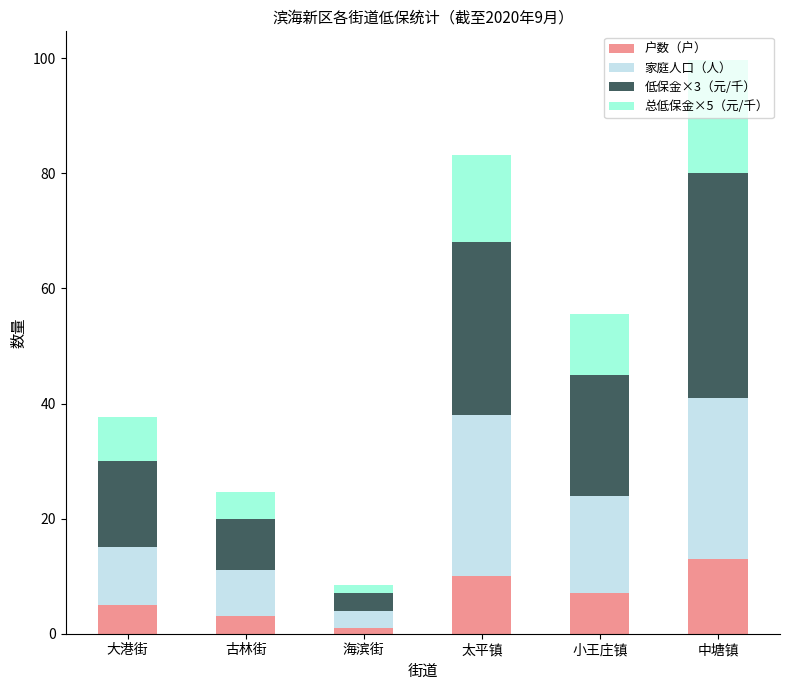

Which category has the highest value in the 户数（户） series?

中塘镇